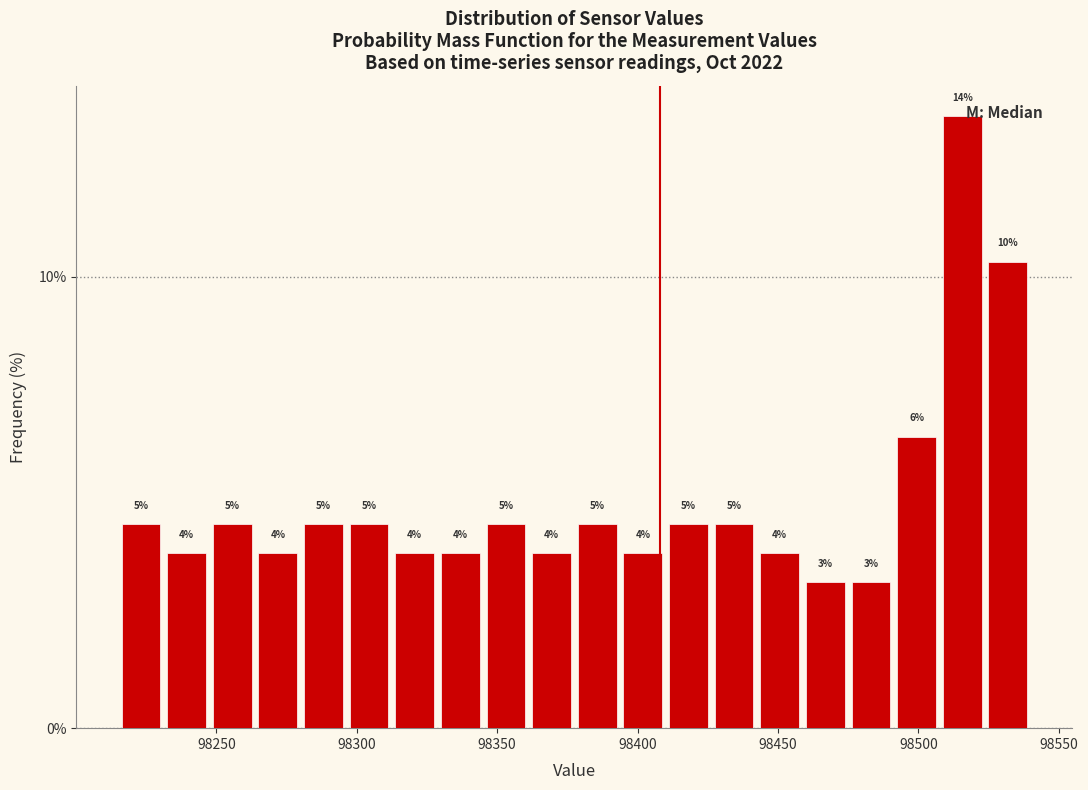

Read against the x-axis, roughly where is the centre of the tallest bar?

98515